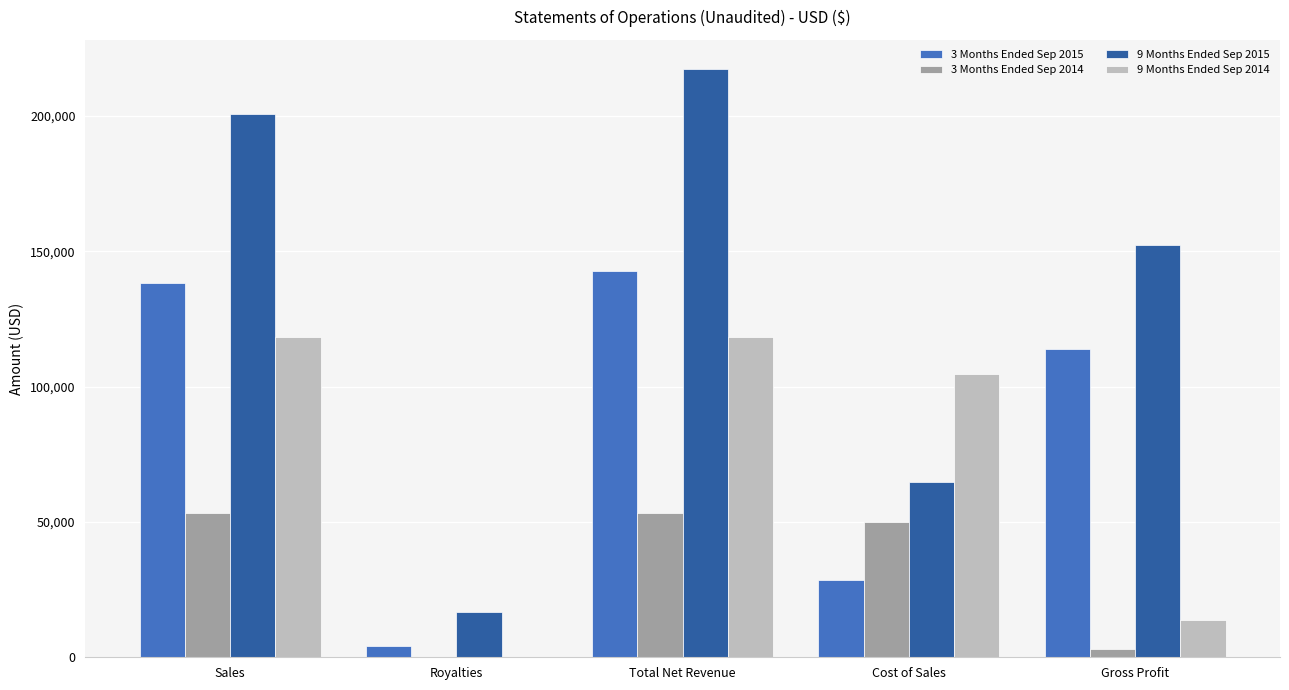

Reading left to right, extract all data points from this chart.

3 Months Ended Sep 2015: Sales=138475	Royalties=4167	Total Net Revenue=142642	Cost of Sales=28689	Gross Profit=113953
3 Months Ended Sep 2014: Sales=53260	Royalties=0	Total Net Revenue=53260	Cost of Sales=50160	Gross Profit=3100
9 Months Ended Sep 2015: Sales=200600	Royalties=16667	Total Net Revenue=217267	Cost of Sales=64768	Gross Profit=152499
9 Months Ended Sep 2014: Sales=118408	Royalties=0	Total Net Revenue=118408	Cost of Sales=104600	Gross Profit=13808